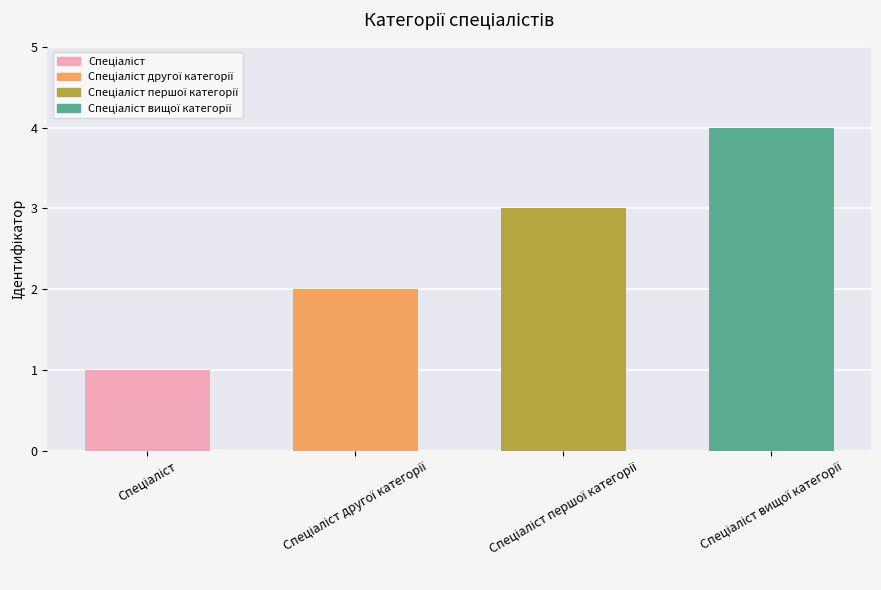

What is the sum of all values?

10